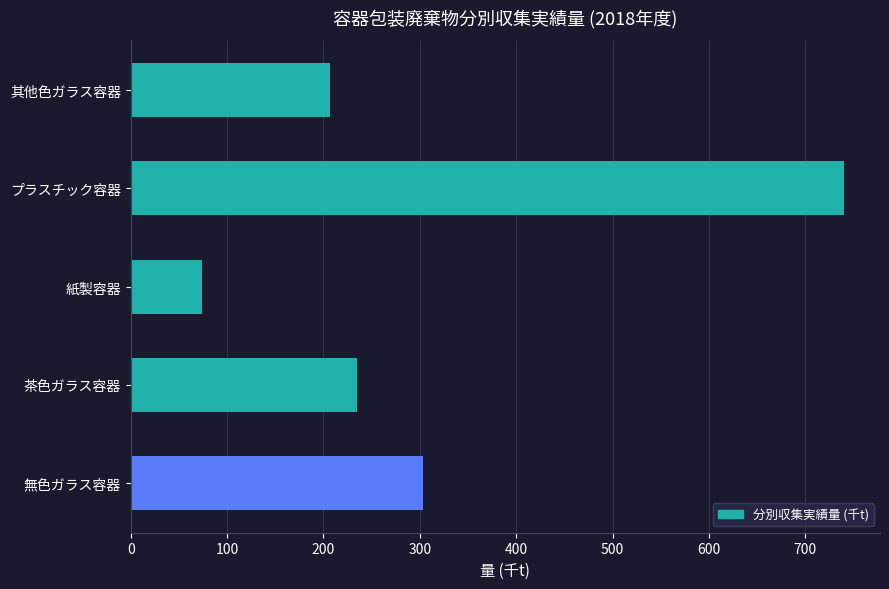

How many bars are there in total?

5